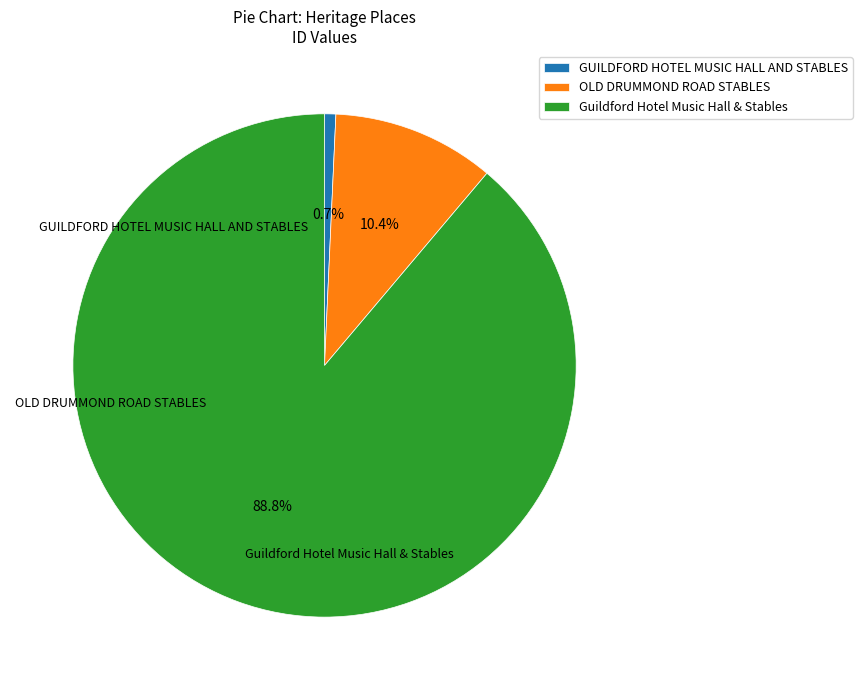

Which slice is the largest?

Guildford Hotel Music Hall & Stables